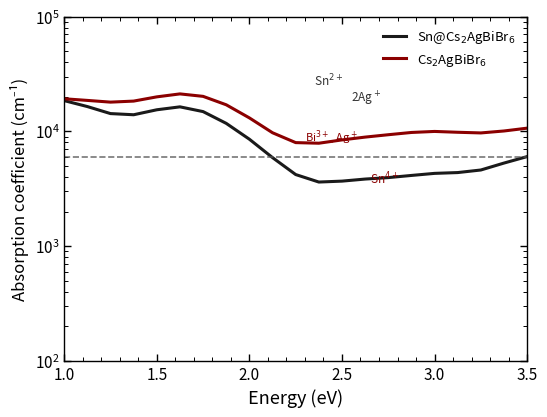

What is the total value across all series at 1.5?

32251.6